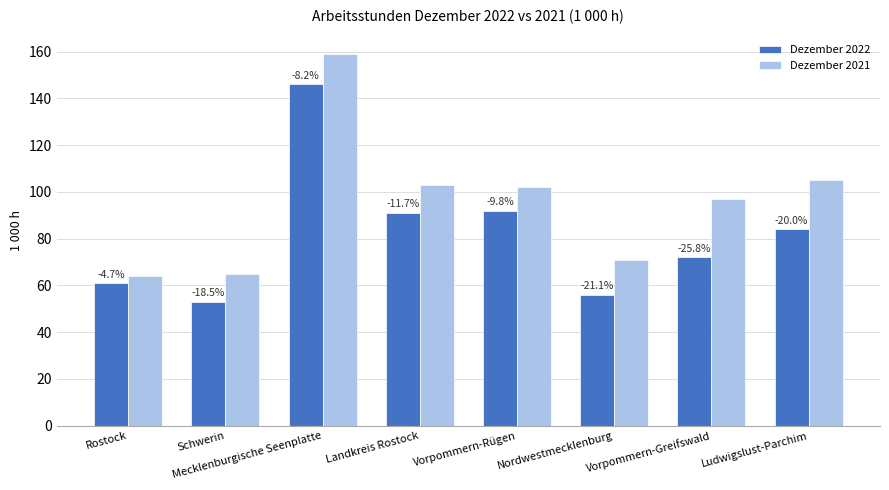

Reading left to right, extract all data points from this chart.

Dezember 2022: Rostock=61	Schwerin=53	Mecklenburgische Seenplatte=146	Landkreis Rostock=91	Vorpommern-Rügen=92	Nordwestmecklenburg=56	Vorpommern-Greifswald=72	Ludwigslust-Parchim=84
Dezember 2021: Rostock=64	Schwerin=65	Mecklenburgische Seenplatte=159	Landkreis Rostock=103	Vorpommern-Rügen=102	Nordwestmecklenburg=71	Vorpommern-Greifswald=97	Ludwigslust-Parchim=105